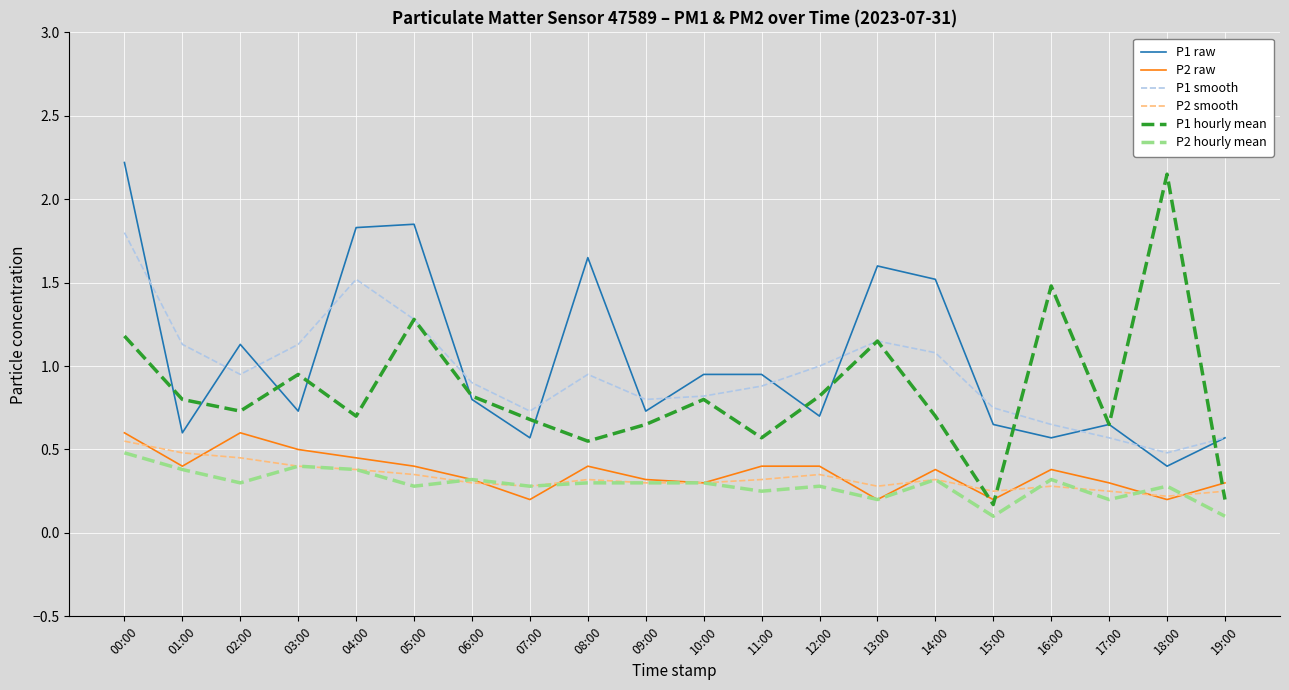

What is the maximum value shown in the chart?

2.2